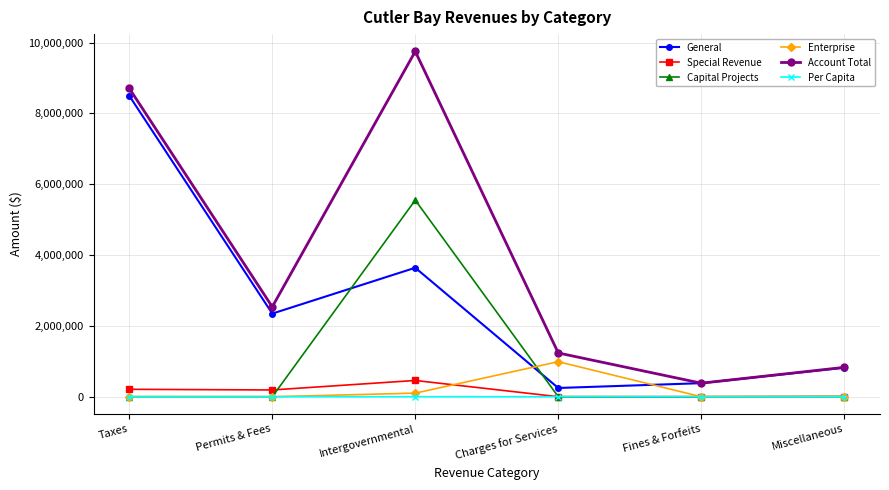

List the series in order of their peak value, highest first.

Account Total, General, Capital Projects, Enterprise, Special Revenue, Per Capita